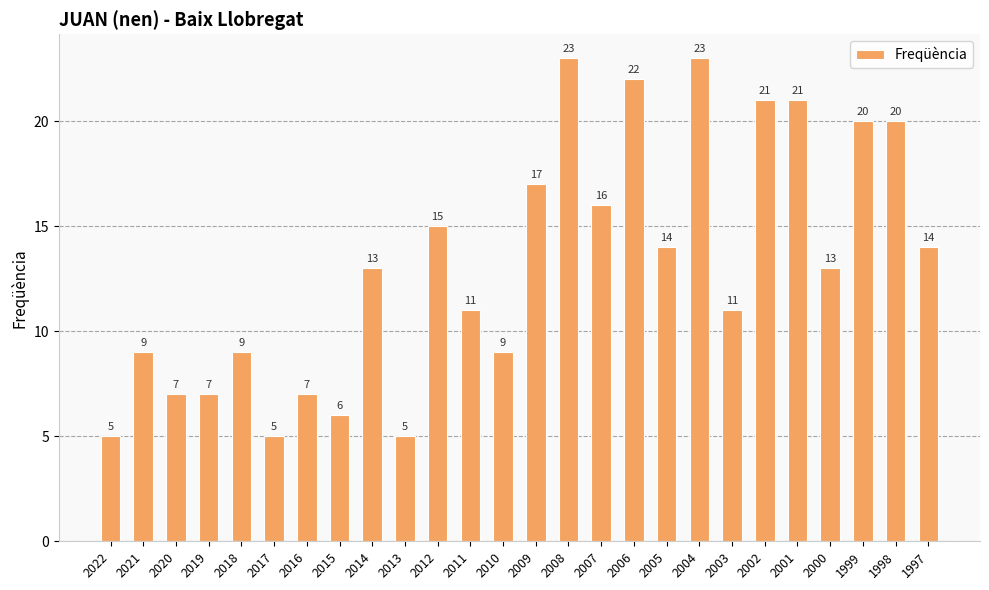

What is the sum of all values?

343